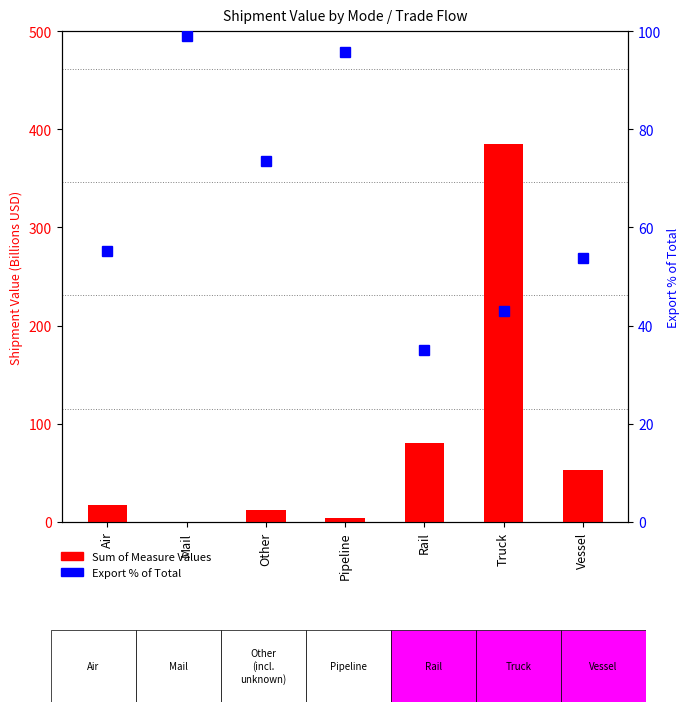

How many values in the Sum of Measure Values series are below 16?

3